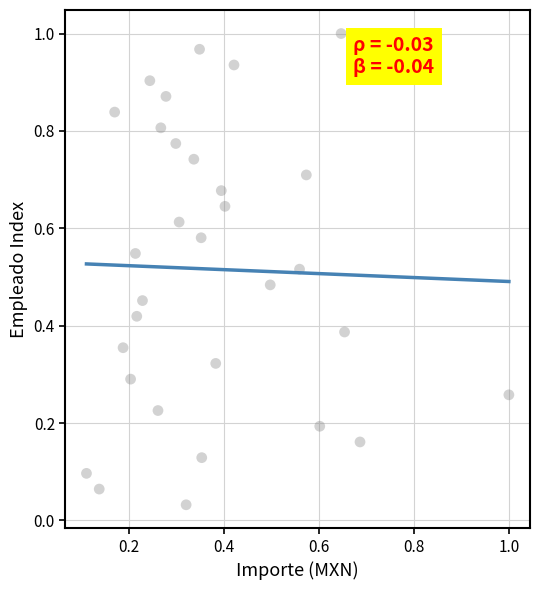

How many points are shown in the scatter plot?

31